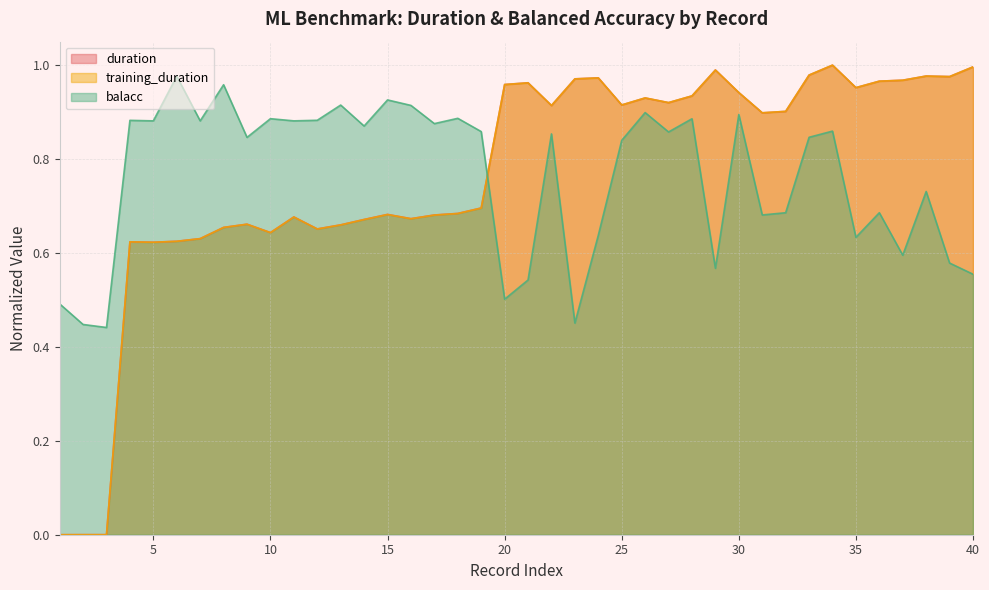

Reading right to left, list all the values displayed in this chart.

duration: 1.0	1.0	1.0	1.0	1.0	1.0	1.0	1.0	0.9	0.9	0.9	1.0	0.9	0.9	0.9	0.9	1.0	1.0	0.9	1.0	1.0	0.7	0.7	0.7	0.7	0.7	0.7	0.7	0.7	0.7	0.6	0.7	0.7	0.6	0.6	0.6	0.6	0.0	0.0	0.0
training_duration: 1.0	1.0	1.0	1.0	1.0	1.0	1.0	1.0	0.9	0.9	0.9	1.0	0.9	0.9	0.9	0.9	1.0	1.0	0.9	1.0	1.0	0.7	0.7	0.7	0.7	0.7	0.7	0.7	0.7	0.7	0.6	0.7	0.7	0.6	0.6	0.6	0.6	0.0	0.0	0.0
balacc: 0.6	0.6	0.7	0.6	0.7	0.6	0.9	0.8	0.7	0.7	0.9	0.6	0.9	0.9	0.9	0.8	0.6	0.5	0.9	0.5	0.5	0.9	0.9	0.9	0.9	0.9	0.9	0.9	0.9	0.9	0.9	0.8	1.0	0.9	1.0	0.9	0.9	0.4	0.4	0.5